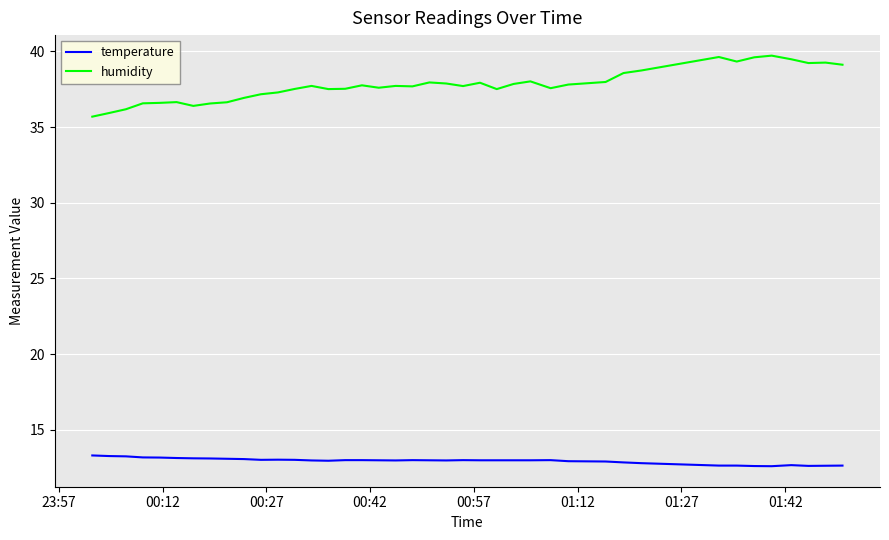

What is the lowest value of the humidity series?

35.7